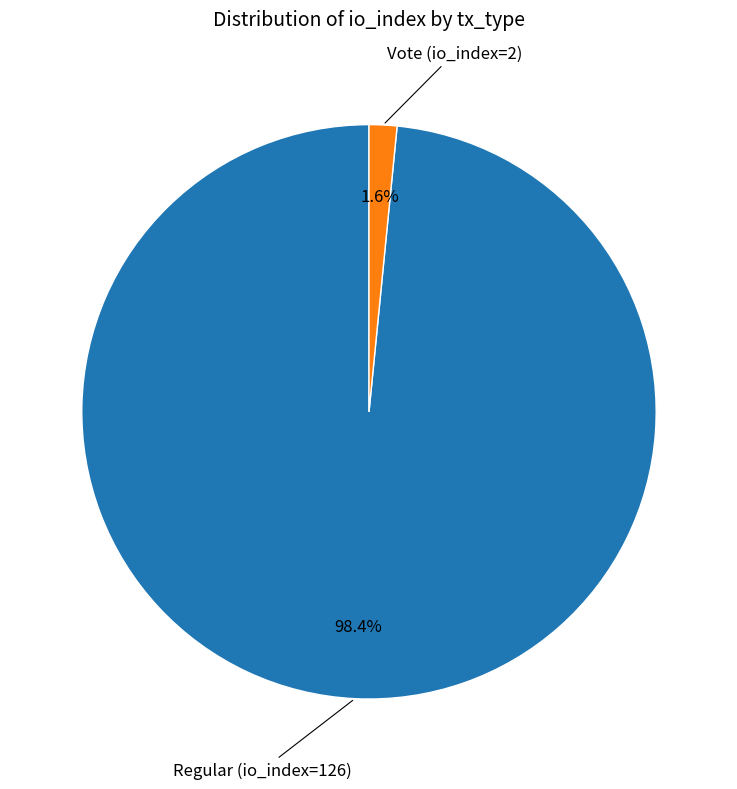

To the nearest percent, what is the difference between the largest and smallest slice percentages?

97%